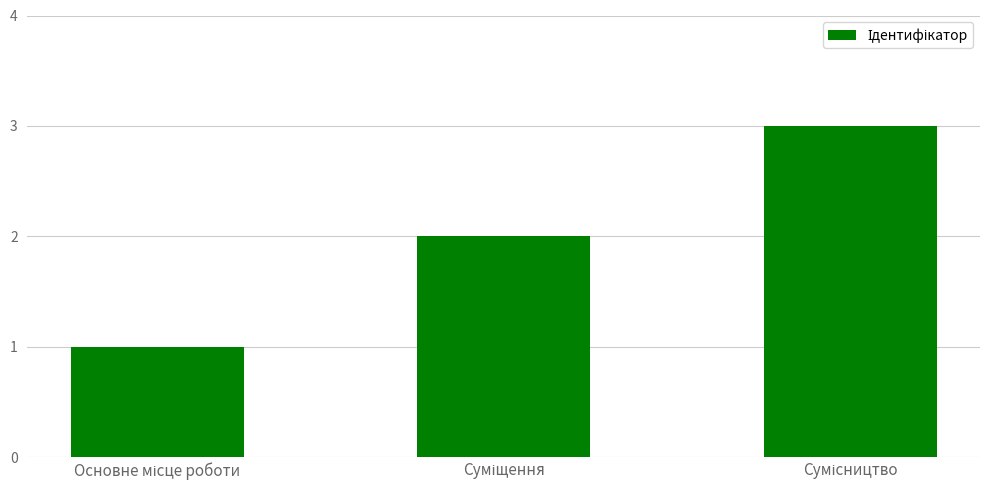

What is the sum of all values?

6